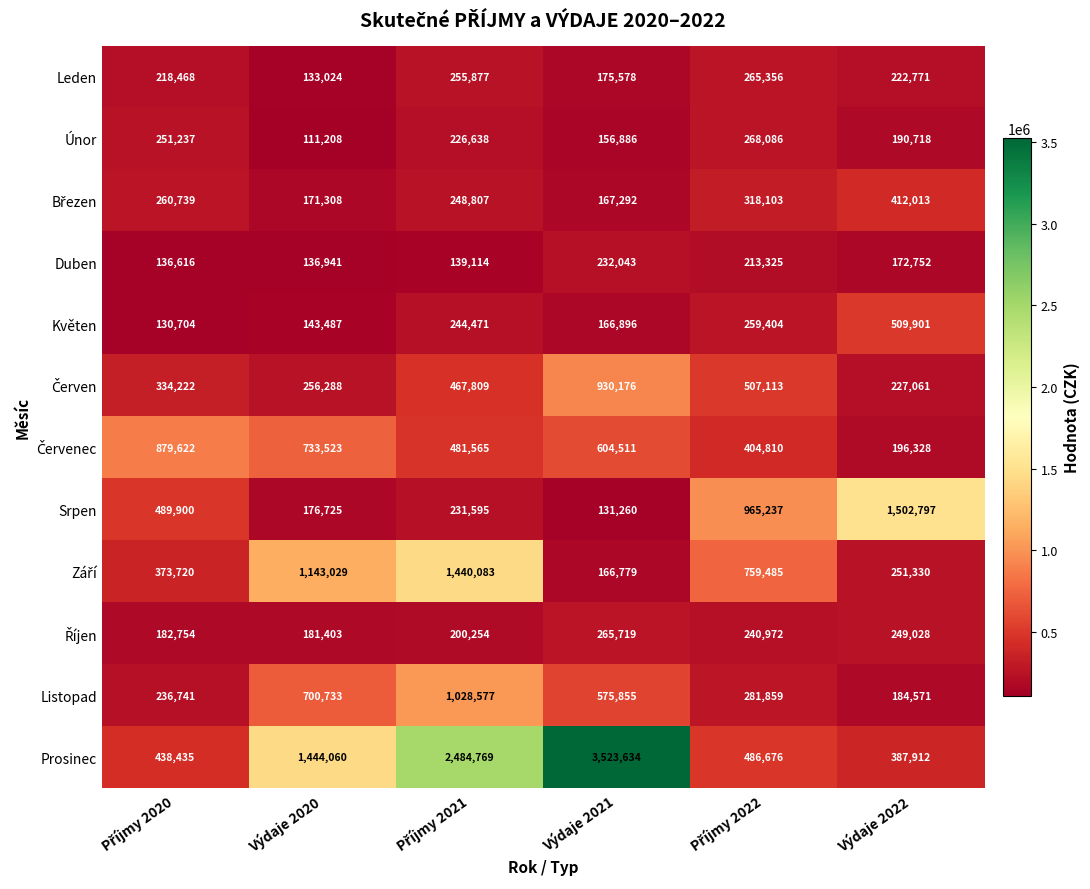

What is the difference between the maximum and minimum values in the Květen series?

379197